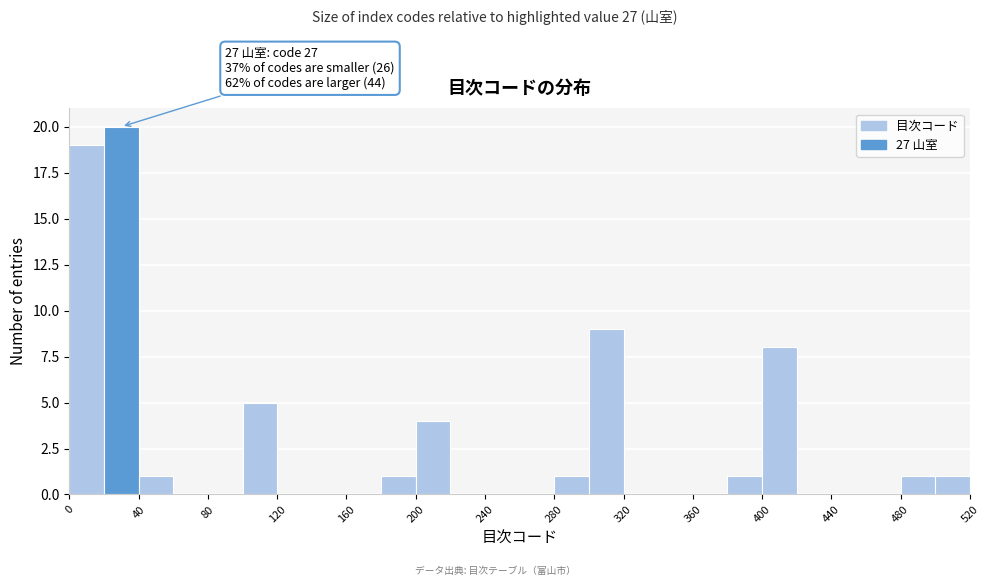

Over which range of the x-axis is the bar tallest?

20 to 40